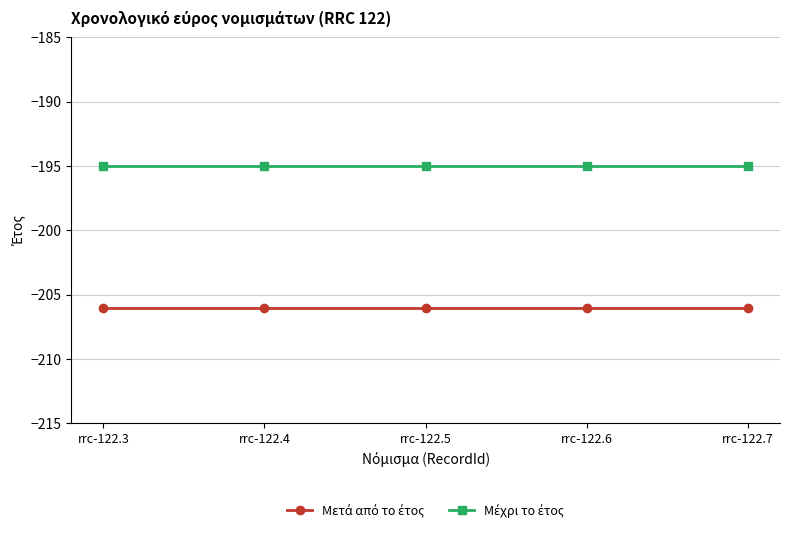

At how many categories does at least one series exceed -196?

5